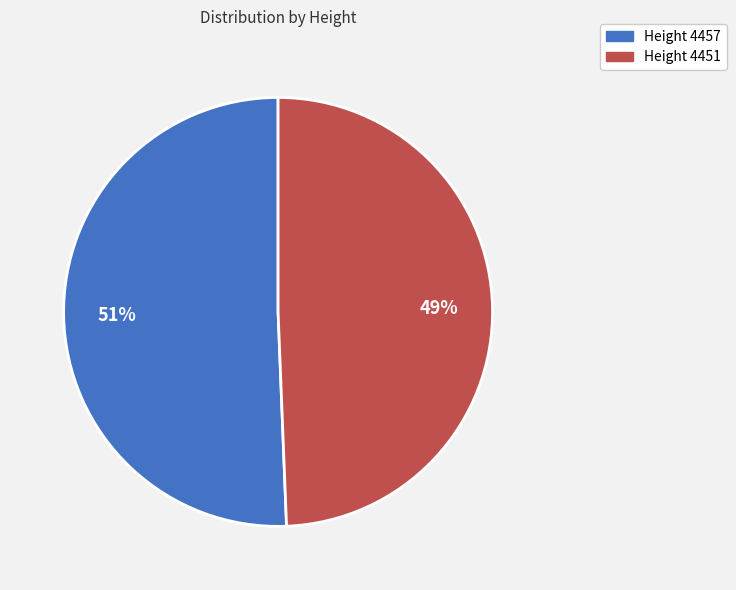

What is the smallest slice in the pie chart?

Height 4451